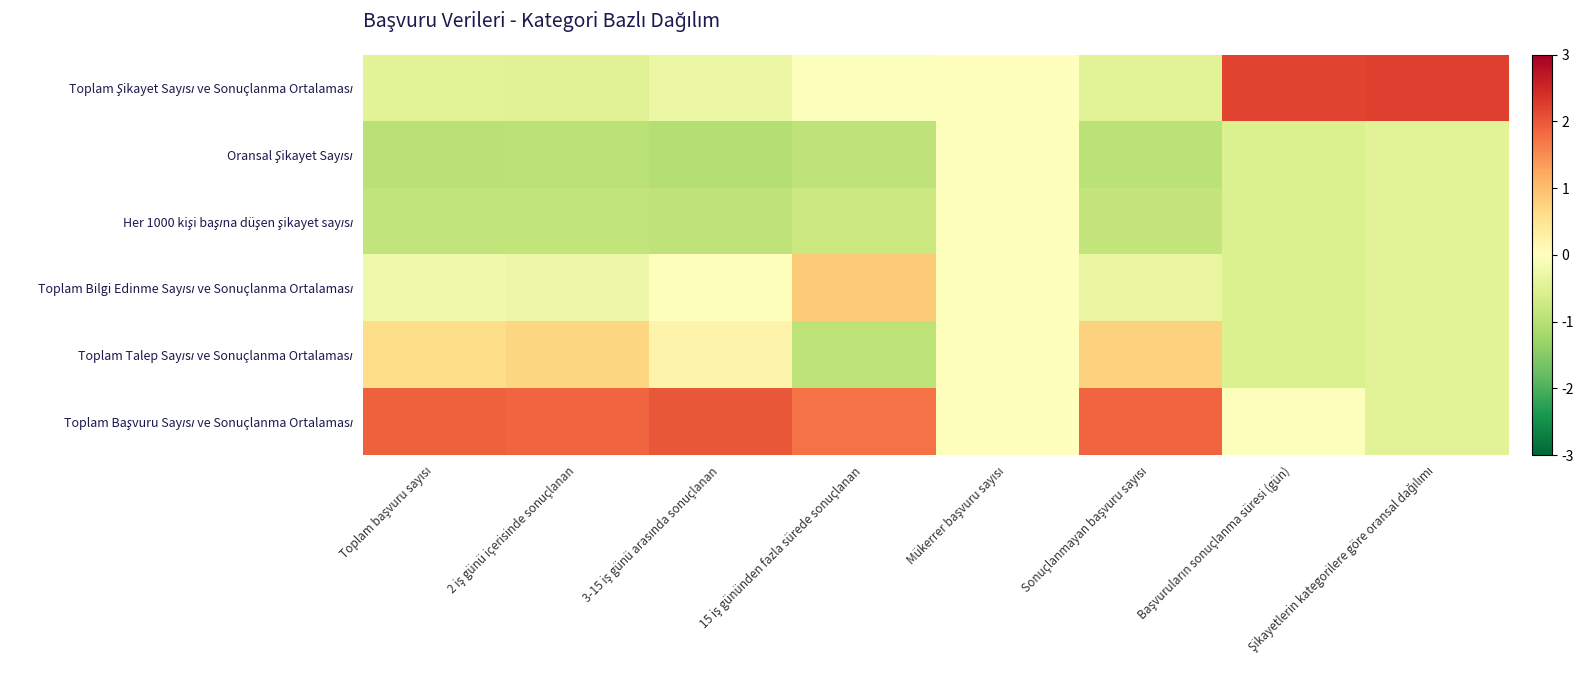

Between 3-15 iş günü arasında sonuçlanan and Mükerrer başvuru sayısı, which series saw the biggest shift?

Toplam Başvuru Sayısı ve Sonuçlanma Ortalaması